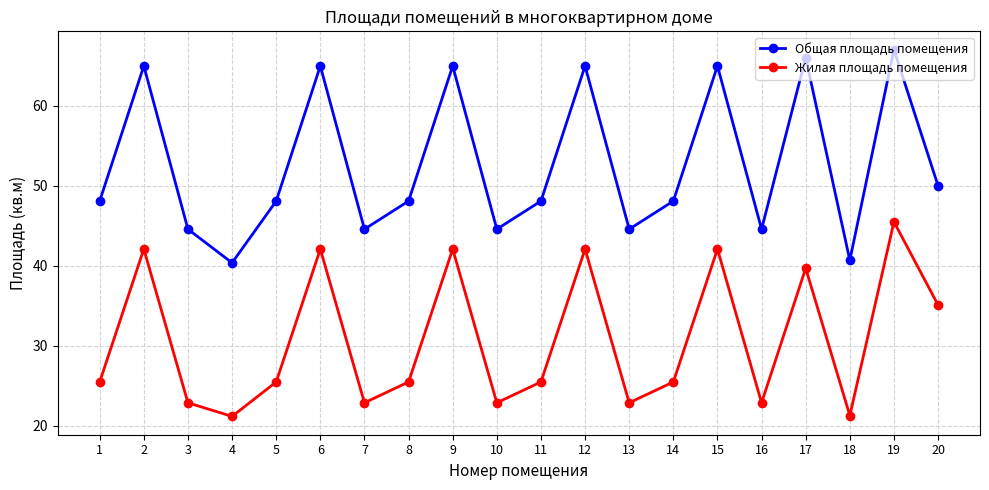

True or false: Общая площадь помещения and Жилая площадь помещения cross at least once.

False